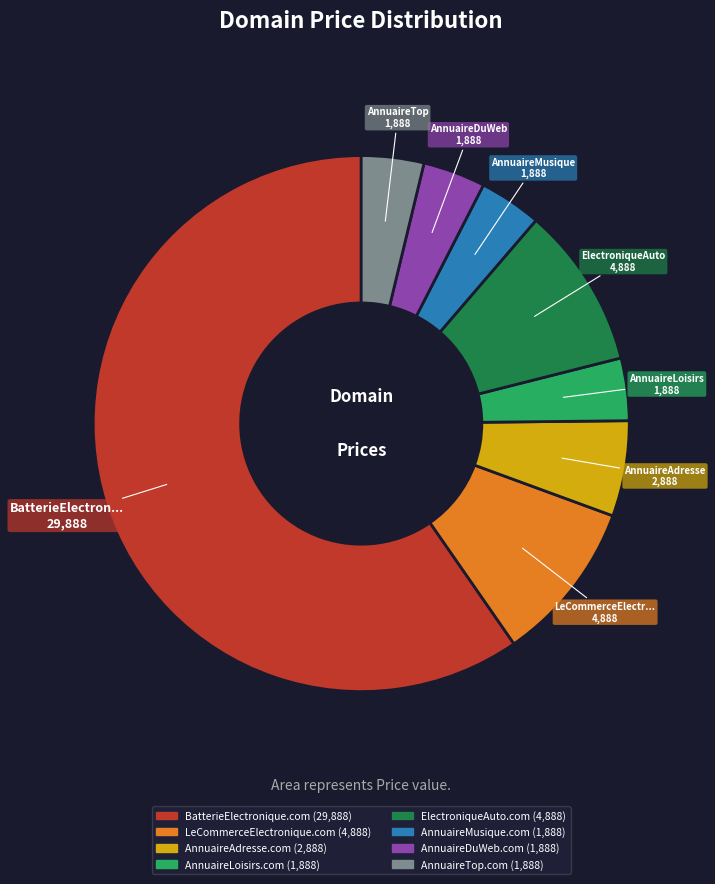

Is the sum of LeCommerceElectronique.com and AnnuaireLoisirs.com greater than half?

No